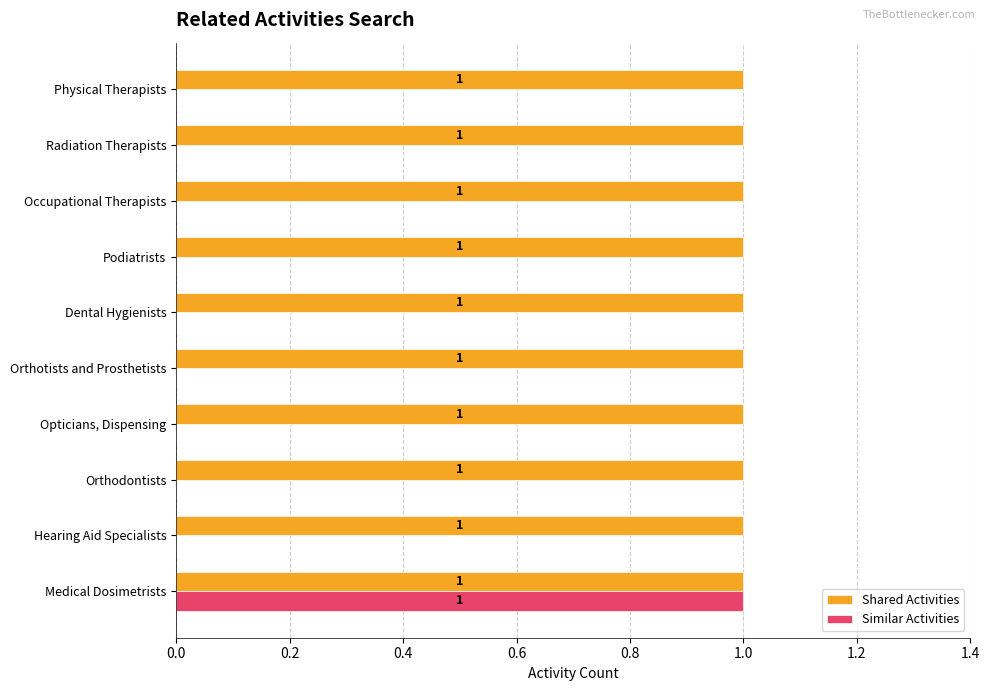

Which series has the largest total across all categories?

Shared Activities